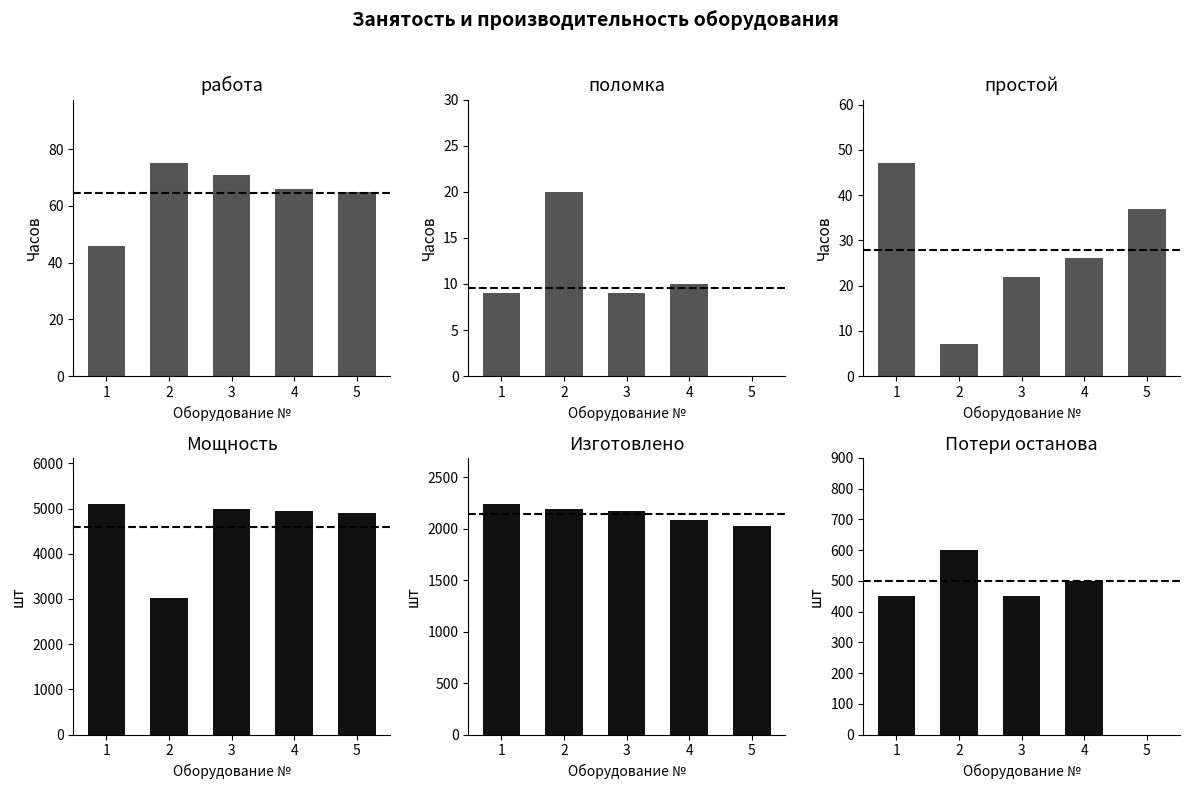

What is the difference between the maximum and second lowest values in the Потери останова series?

150